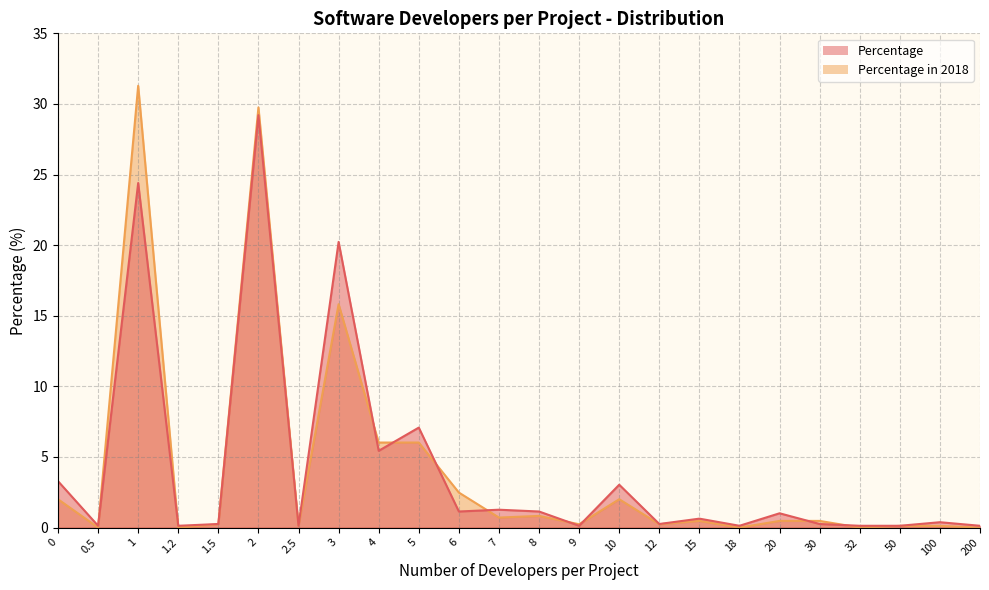

Which series has the largest total across all categories?

Percentage